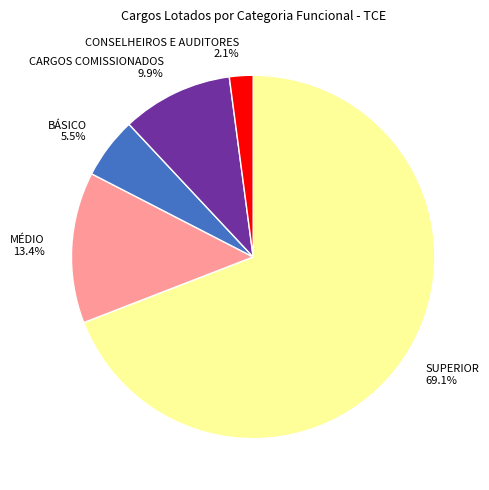

Which category has the smallest portion of the pie?

CONSELHEIROS E AUDITORES